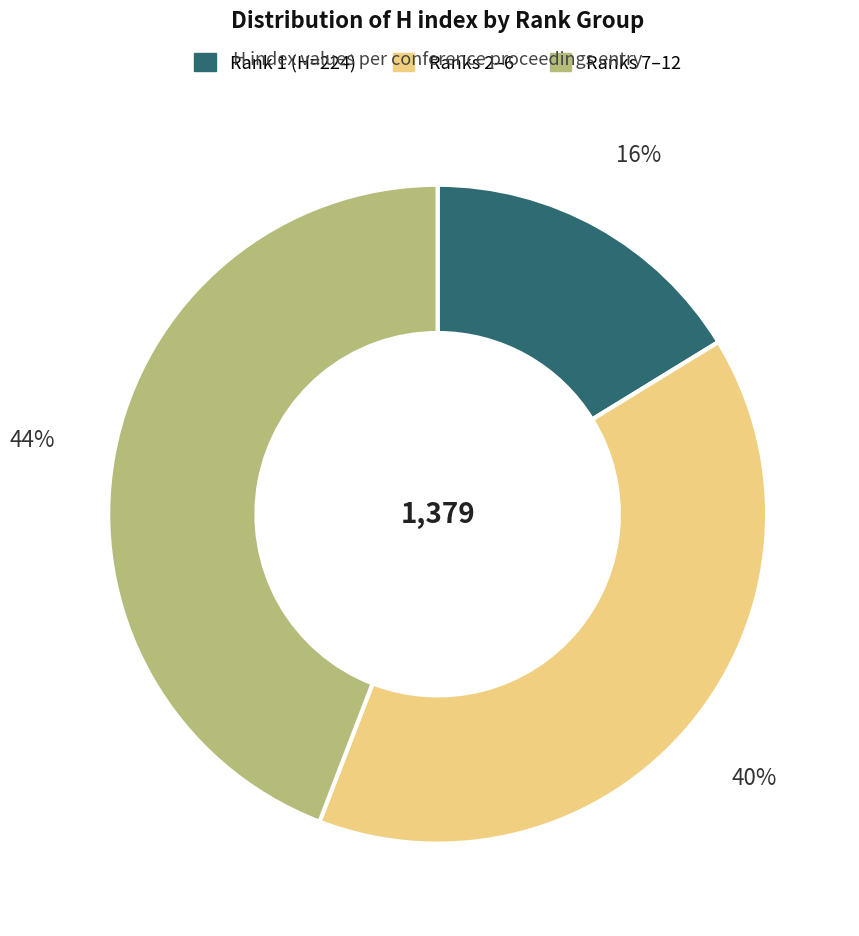

To the nearest percent, what is the difference between the largest and smallest slice percentages?

28%